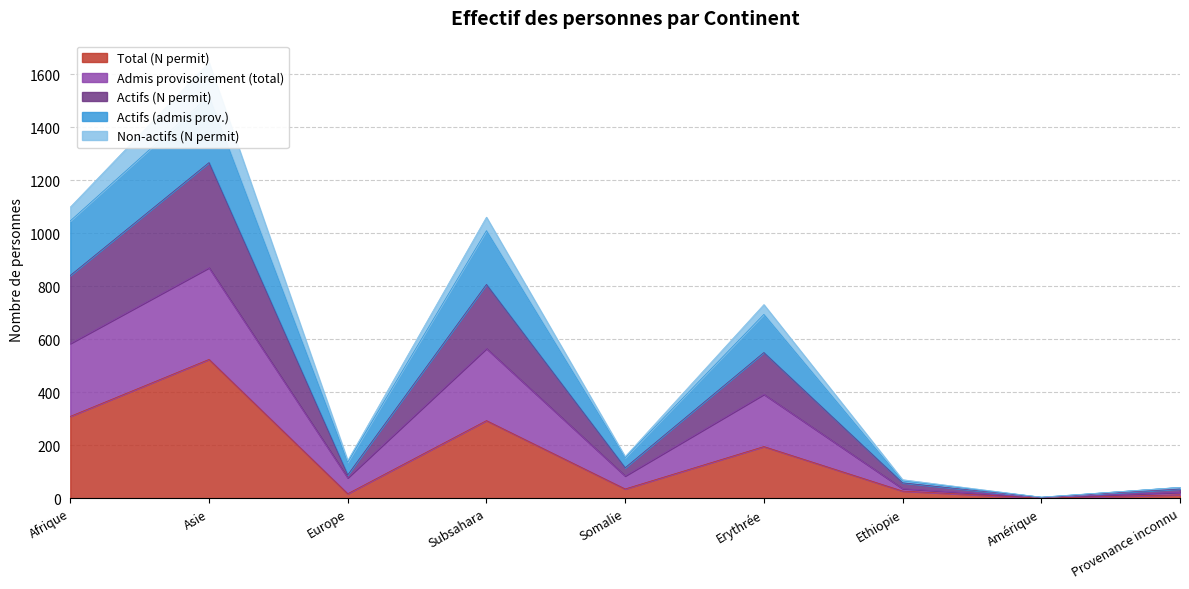

What is the difference between the maximum and second lowest values in the Total (N permit) series?

511